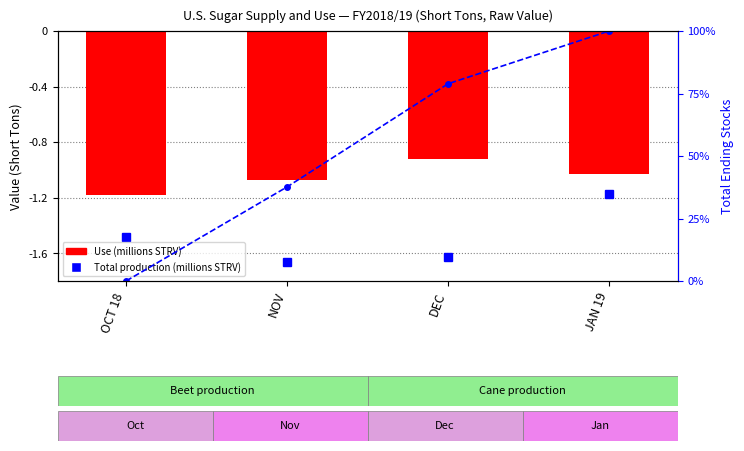

How many groups of bars are there?

4